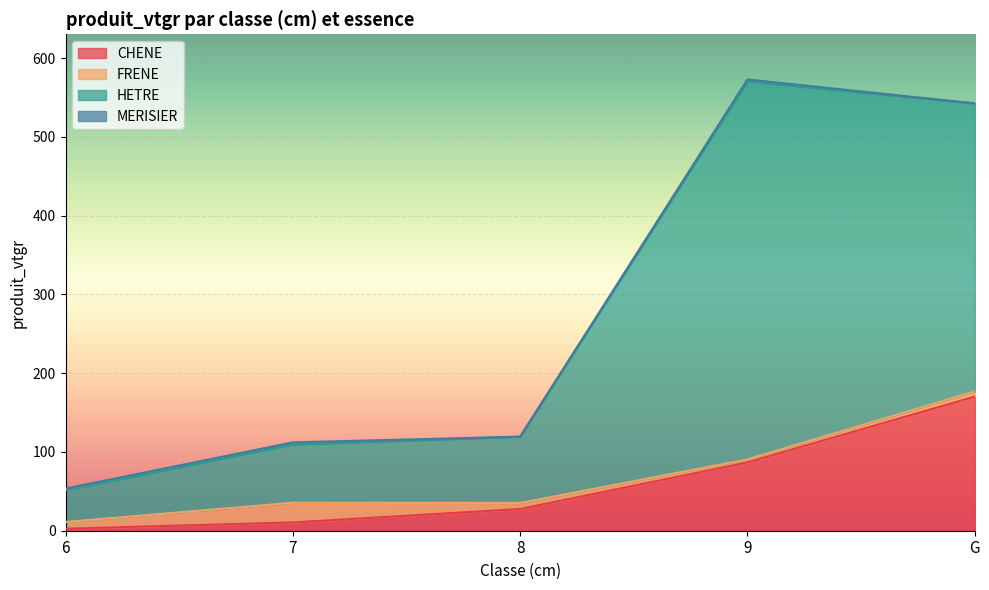

What is the total value across all series at G?

542.4